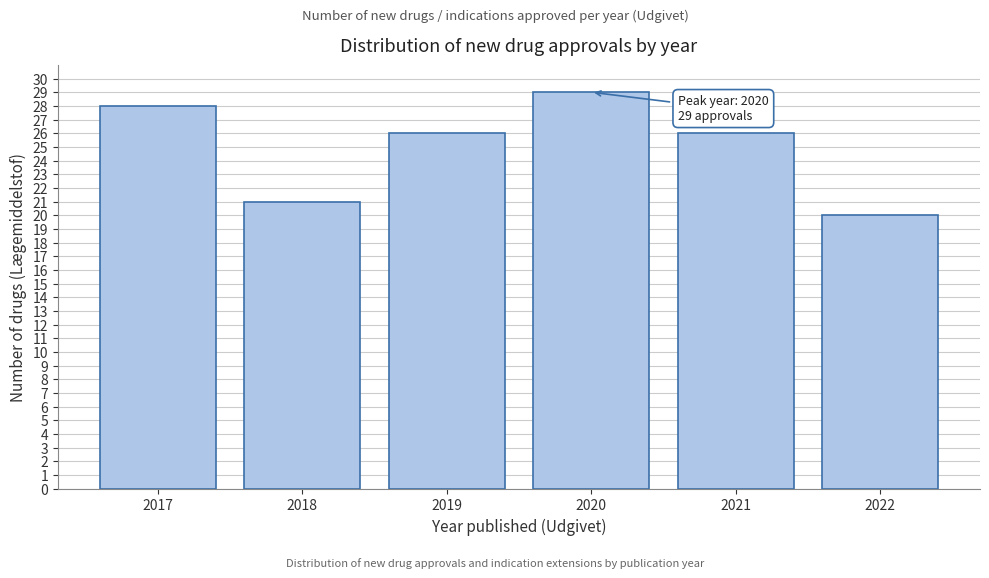

Reading left to right, what are all the values shown in this chart?

28	21	26	29	26	20